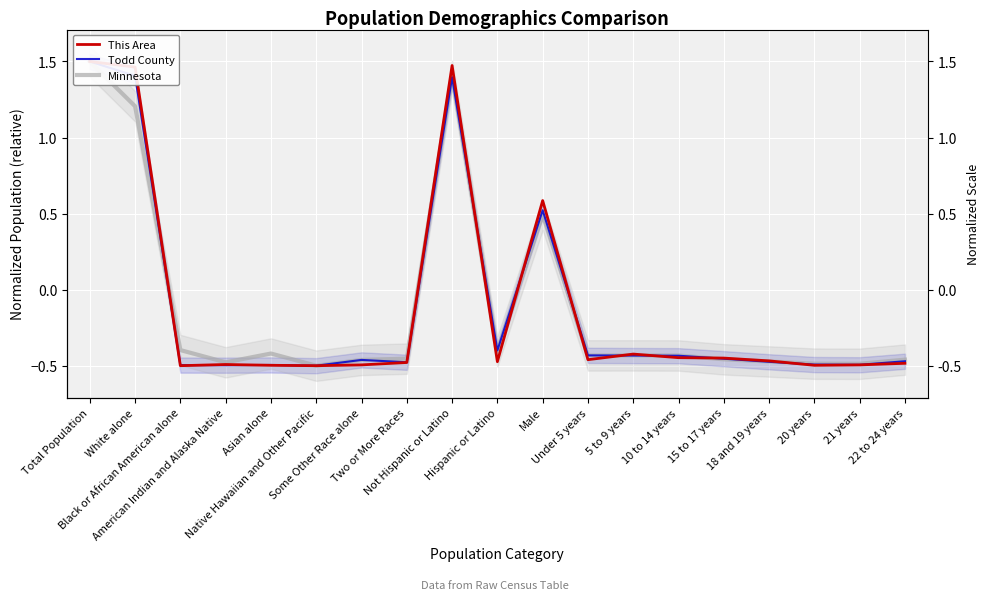

True or false: Todd County has a value of 1.5 at Total Population.

True